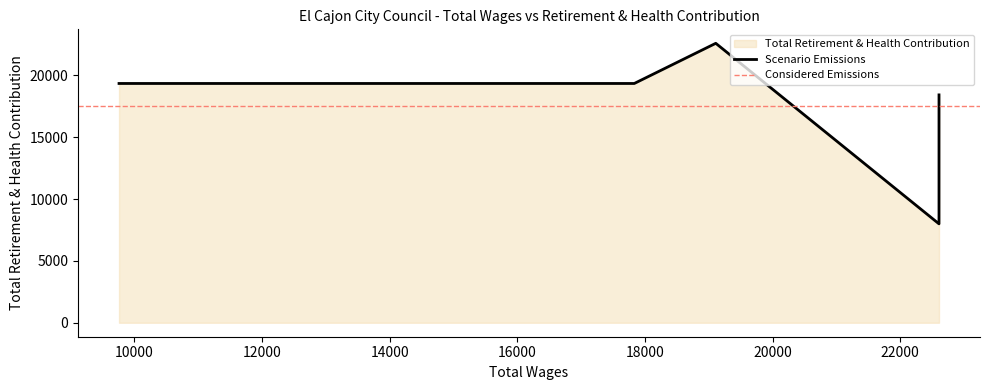

Does the chart have visible grid lines?

No